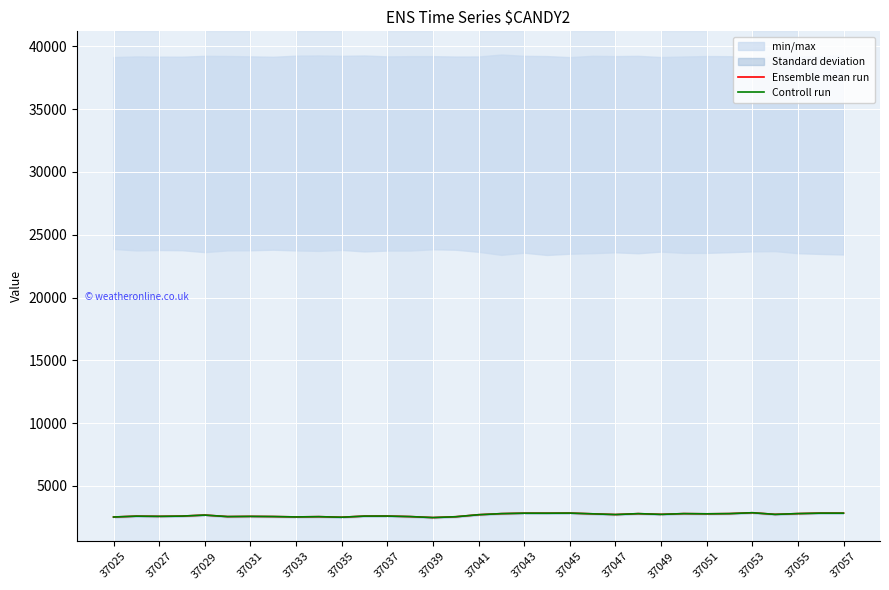

Is it true that Controll run equals 1307 at 37041?

False